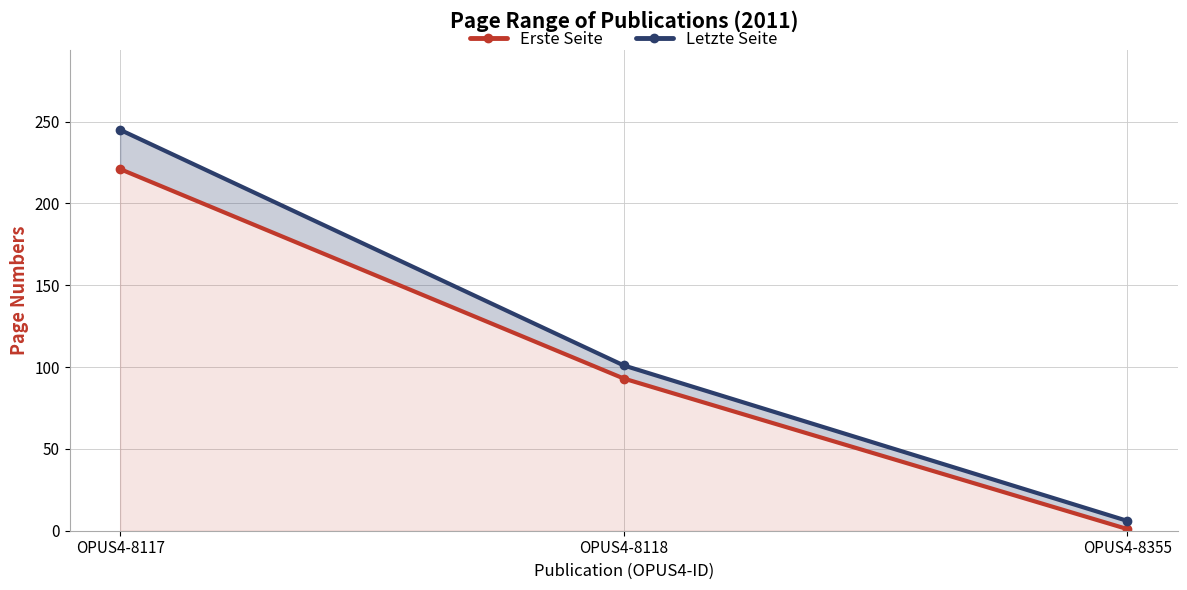

Is it true that Letzte Seite equals 245 at OPUS4-8117?

True